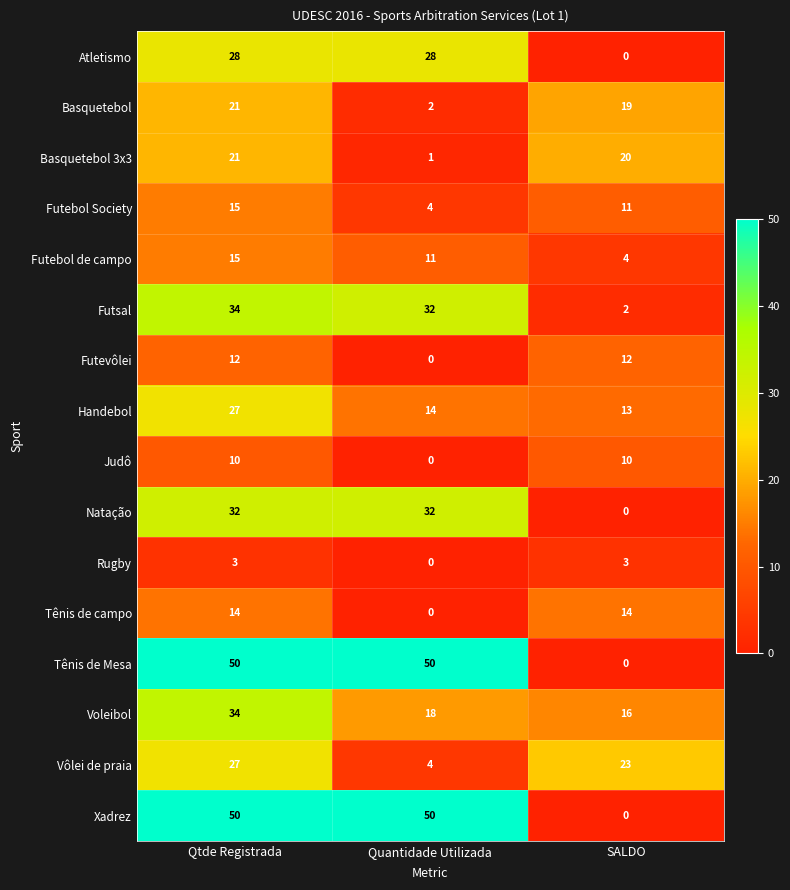

How many Rugby values are between 0 and 3?

3